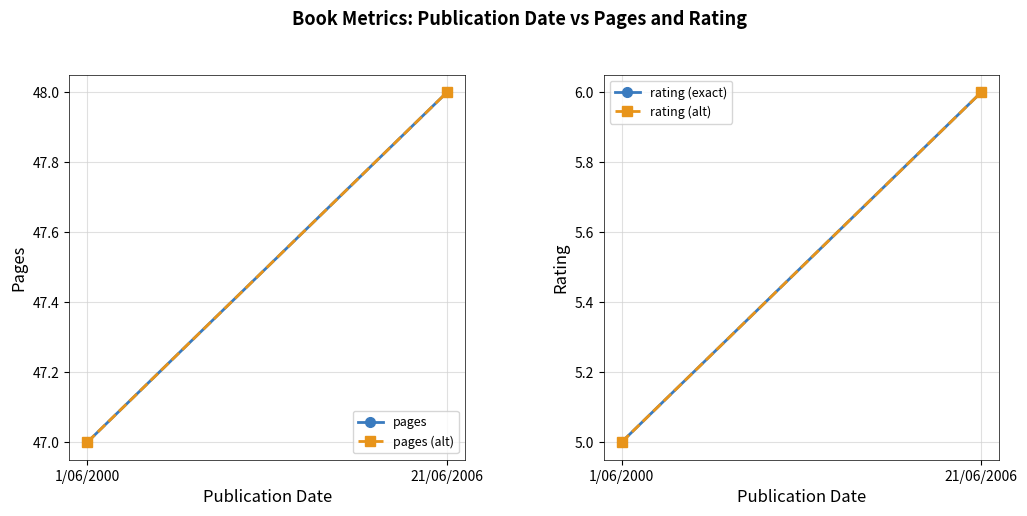

Reading left to right, what are all the values shown in this chart?

pages: 1/06/2000=47	21/06/2006=48
pages (alt): 1/06/2000=47	21/06/2006=48
rating (exact): 1/06/2000=5	21/06/2006=6
rating (alt): 1/06/2000=5	21/06/2006=6